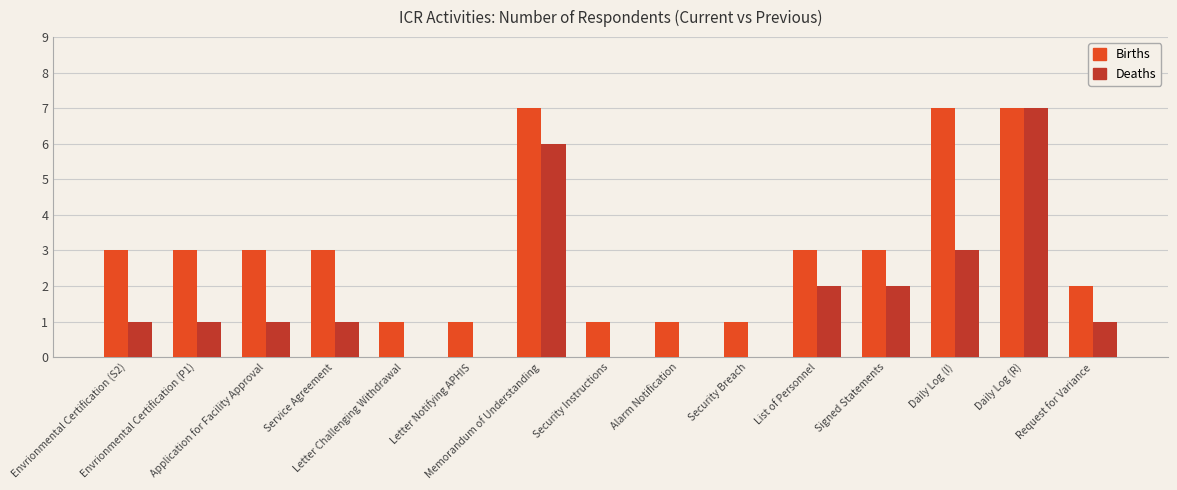

Reading right to left, transcribe all the data shown in this chart.

Births: Request for Variance=2	Daily Log (R)=7	Daily Log (I)=7	Signed Statements=3	List of Personnel=3	Security Breach=1	Alarm Notification=1	Security Instructions=1	Memorandum of Understanding=7	Letter Notifying APHIS=1	Letter Challenging Withdrawal=1	Service Agreement=3	Application for Facility Approval=3	Envrionmental Certification (P1)=3	Envrionmental Certification (S2)=3
Deaths: Request for Variance=1	Daily Log (R)=7	Daily Log (I)=3	Signed Statements=2	List of Personnel=2	Security Breach=0	Alarm Notification=0	Security Instructions=0	Memorandum of Understanding=6	Letter Notifying APHIS=0	Letter Challenging Withdrawal=0	Service Agreement=1	Application for Facility Approval=1	Envrionmental Certification (P1)=1	Envrionmental Certification (S2)=1